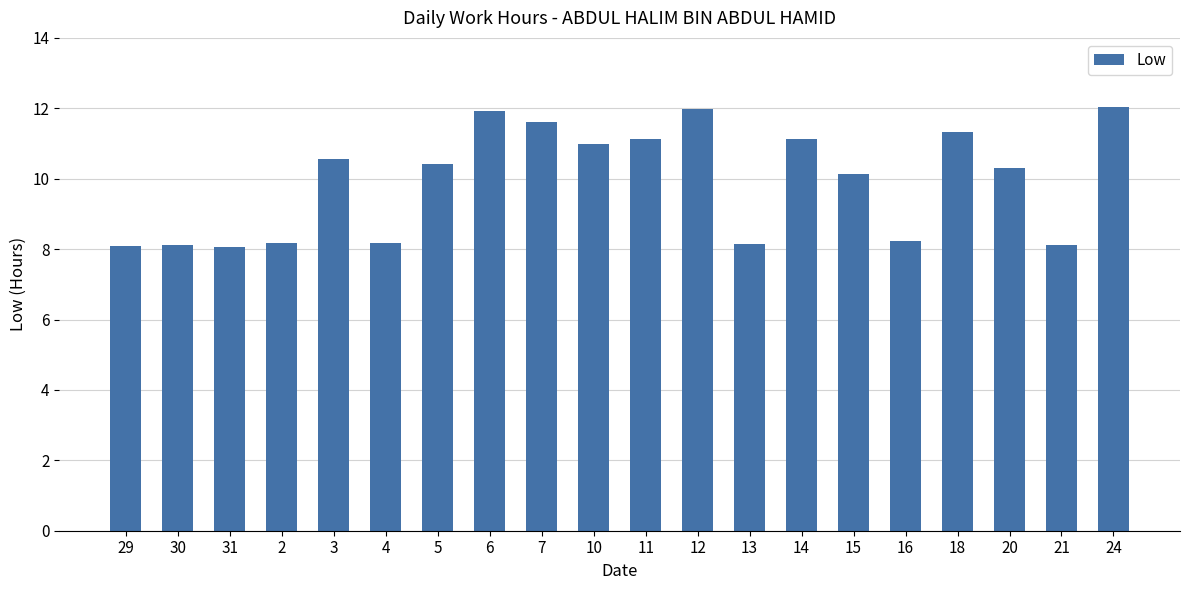

What is the difference between the values at 7 and 24?

0.4